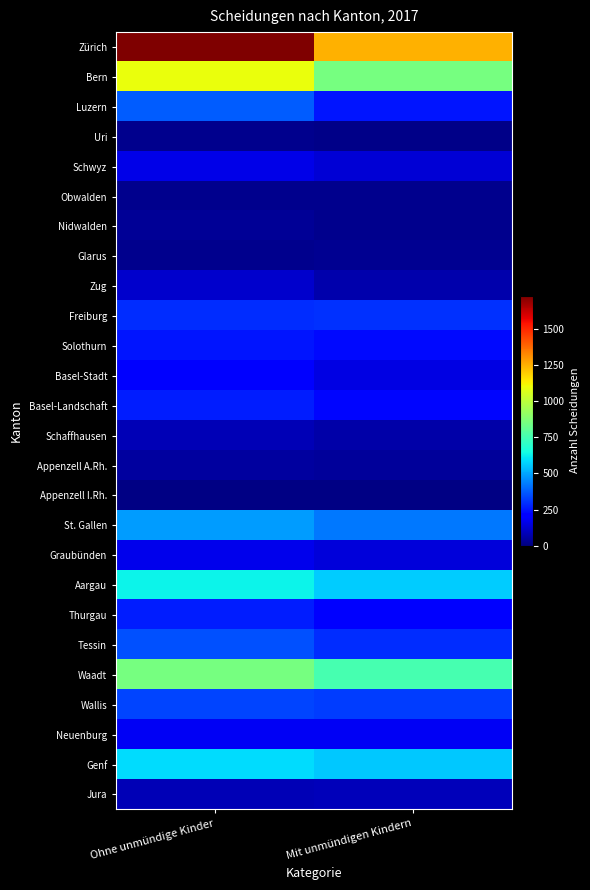

Reading right to left, what are all the values shown in this chart?

Zürich: Mit unmündigen Kindern=1249	Ohne unmündige Kinder=1730
Bern: Mit unmündigen Kindern=854	Ohne unmündige Kinder=1096
Luzern: Mit unmündigen Kindern=256	Ohne unmündige Kinder=378
Uri: Mit unmündigen Kindern=19	Ohne unmündige Kinder=27
Schwyz: Mit unmündigen Kindern=133	Ohne unmündige Kinder=158
Obwalden: Mit unmündigen Kindern=22	Ohne unmündige Kinder=21
Nidwalden: Mit unmündigen Kindern=27	Ohne unmündige Kinder=38
Glarus: Mit unmündigen Kindern=30	Ohne unmündige Kinder=27
Zug: Mit unmündigen Kindern=72	Ohne unmündige Kinder=119
Freiburg: Mit unmündigen Kindern=298	Ohne unmündige Kinder=297
Solothurn: Mit unmündigen Kindern=233	Ohne unmündige Kinder=252
Basel-Stadt: Mit unmündigen Kindern=149	Ohne unmündige Kinder=199
Basel-Landschaft: Mit unmündigen Kindern=224	Ohne unmündige Kinder=268
Schaffhausen: Mit unmündigen Kindern=62	Ohne unmündige Kinder=82
Appenzell A.Rh.: Mit unmündigen Kindern=41	Ohne unmündige Kinder=50
Appenzell I.Rh.: Mit unmündigen Kindern=10	Ohne unmündige Kinder=9
St. Gallen: Mit unmündigen Kindern=422	Ohne unmündige Kinder=485
Graubünden: Mit unmündigen Kindern=139	Ohne unmündige Kinder=167
Aargau: Mit unmündigen Kindern=561	Ohne unmündige Kinder=635
Thurgau: Mit unmündigen Kindern=207	Ohne unmündige Kinder=268
Tessin: Mit unmündigen Kindern=296	Ohne unmündige Kinder=352
Waadt: Mit unmündigen Kindern=751	Ohne unmündige Kinder=855
Wallis: Mit unmündigen Kindern=321	Ohne unmündige Kinder=332
Neuenburg: Mit unmündigen Kindern=179	Ohne unmündige Kinder=179
Genf: Mit unmündigen Kindern=555	Ohne unmündige Kinder=593
Jura: Mit unmündigen Kindern=92	Ohne unmündige Kinder=87